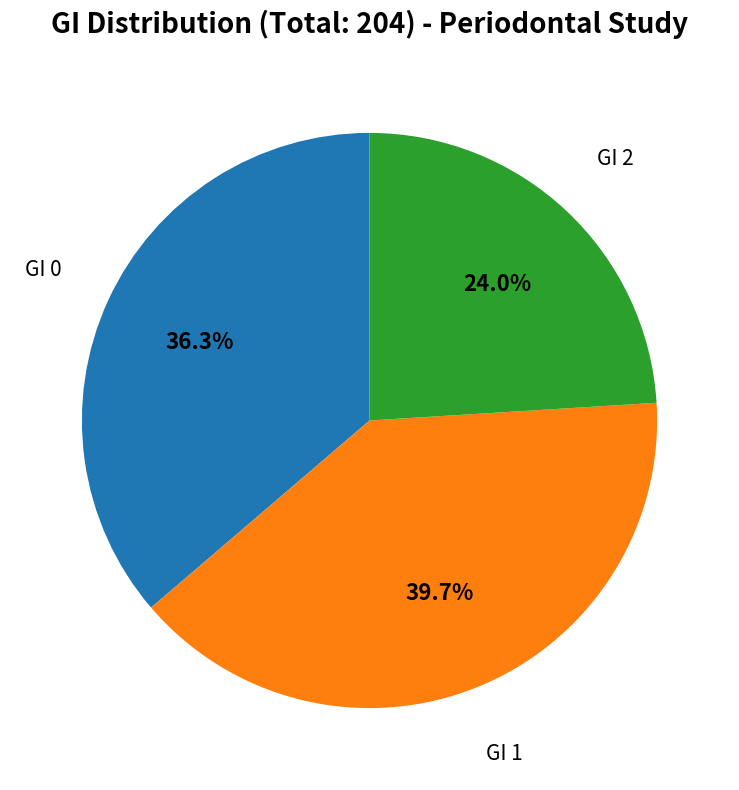

Is there any slice that represents more than half of the pie?

No